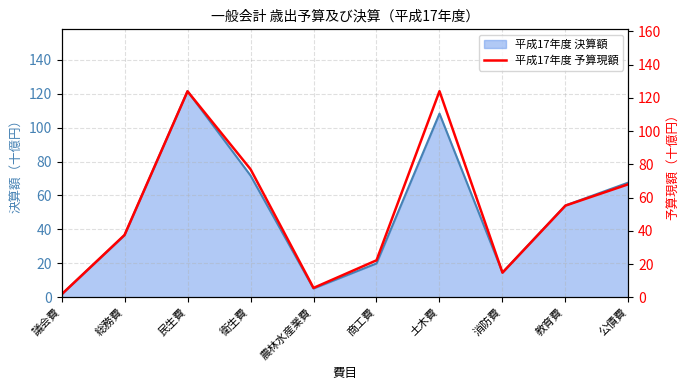

At which category does the chart reach its minimum across all series?

議会費